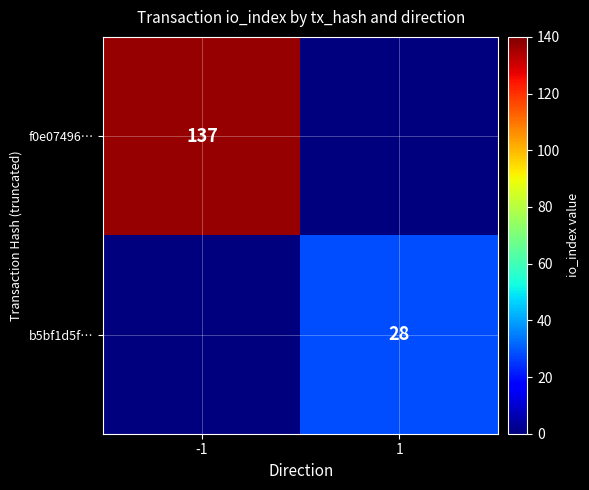

The b5bf1d5f… series shows 13 at 1. True or false?

False